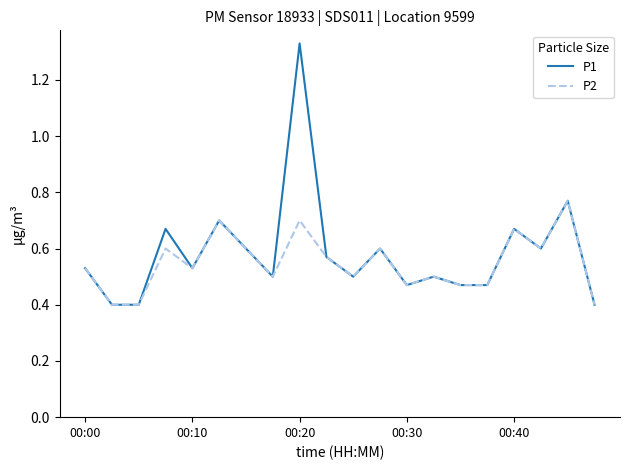

What is the minimum value shown in the chart?

0.4